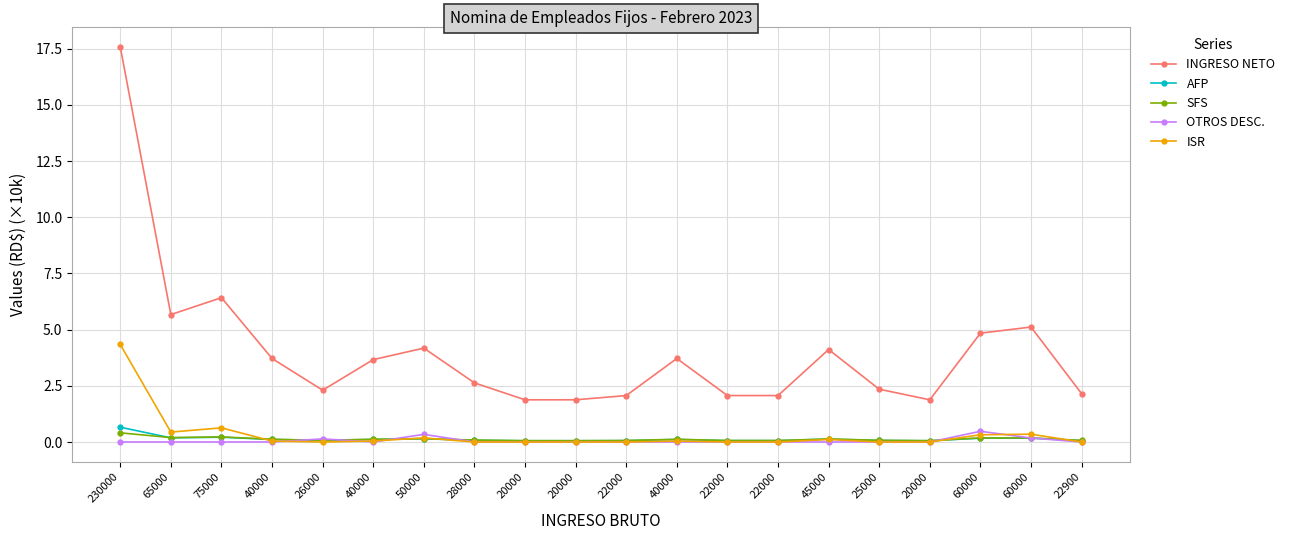

What is the approximate value of SFS at 20000?

0.1